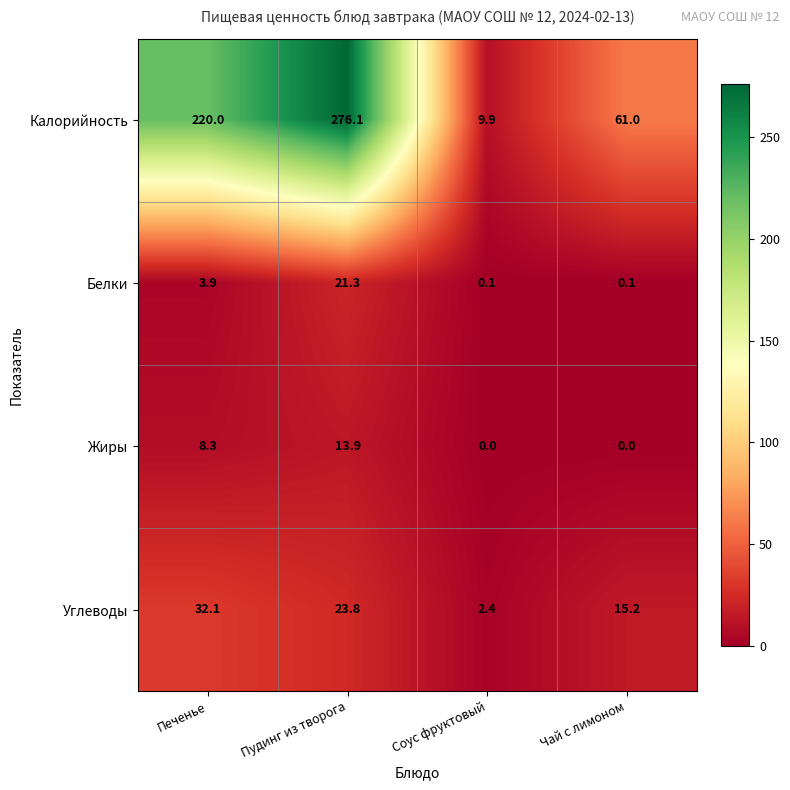

Between Печенье and Соус фруктовый, which series saw the biggest shift?

Калорийность